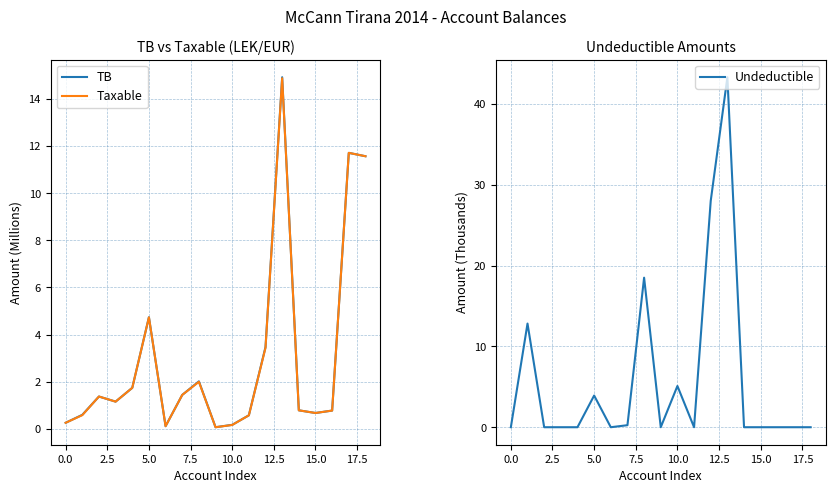

Read the Undeductible value at 10.0.

5.1